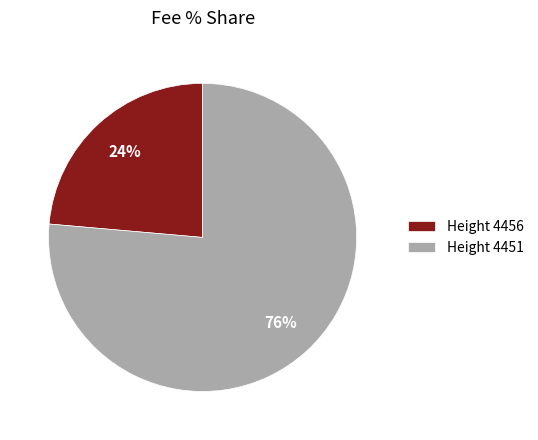

Which category has the biggest portion of the pie?

Height 4451